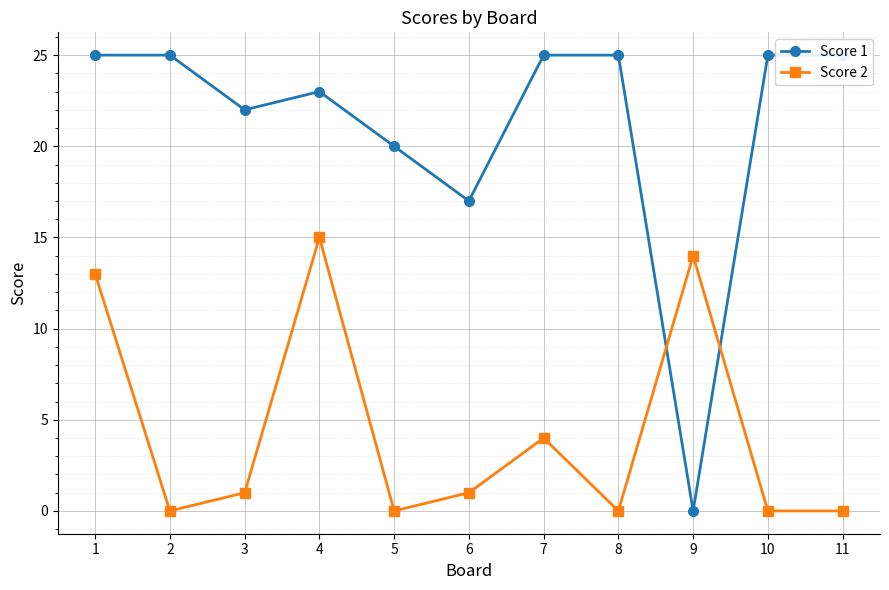

What is the value of the Score 1 point at the 10th from the left?

25